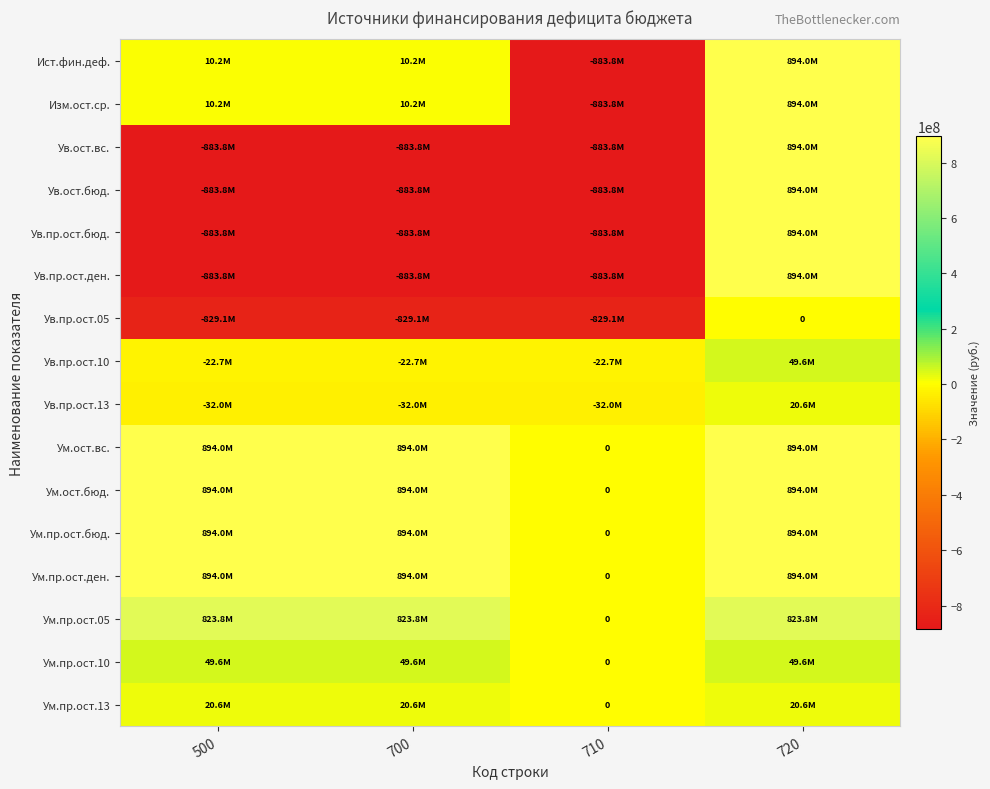

At which category is the sum across all series the highest?

720